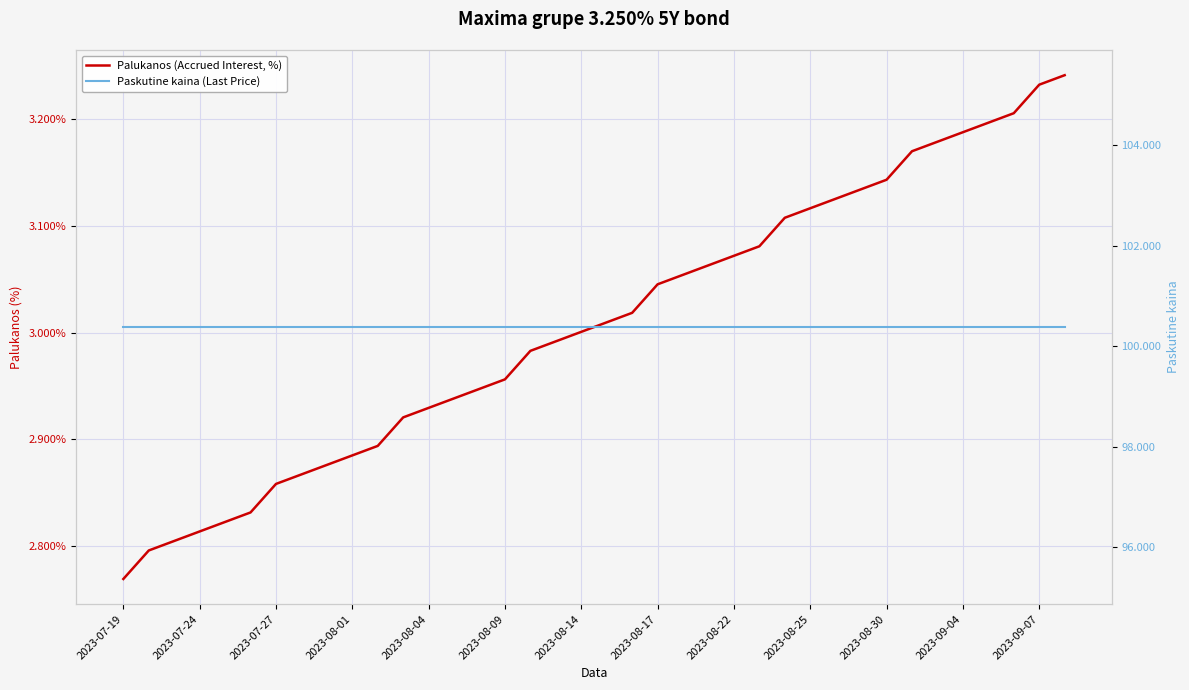

Which series has the widest spread of values?

Palukanos (Accrued Interest, %)